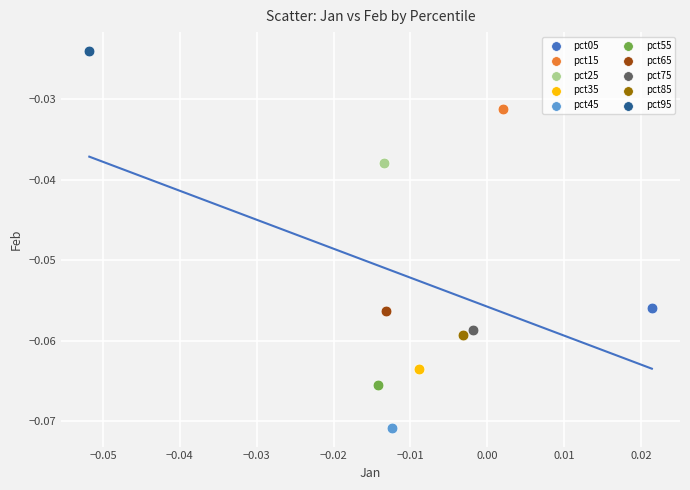

What are all the series names shown in the legend?

pct05, pct15, pct25, pct35, pct45, pct55, pct65, pct75, pct85, pct95